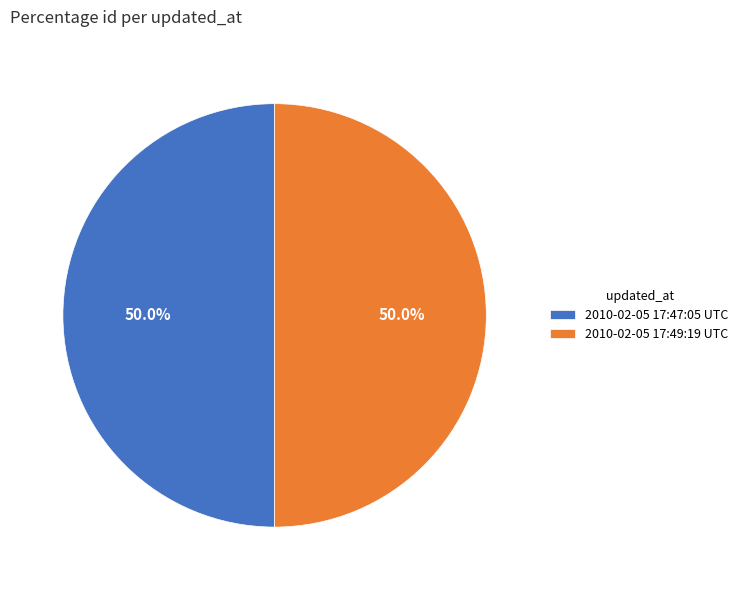

What percentage is NOT represented by 2010-02-05 17:49:19 UTC?

50.0%